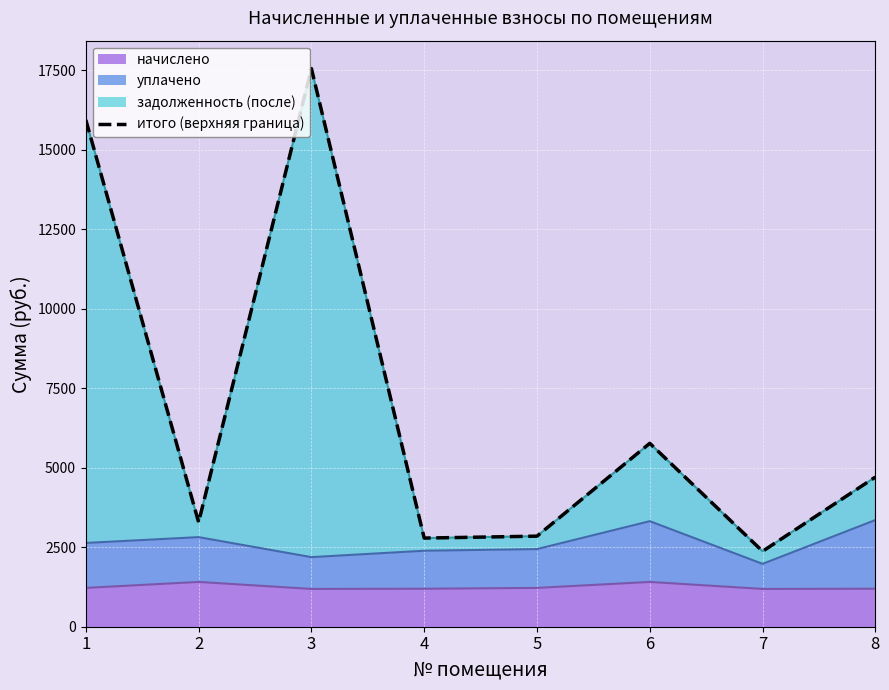

What is the change in value from 3 to 6?

-11782.5